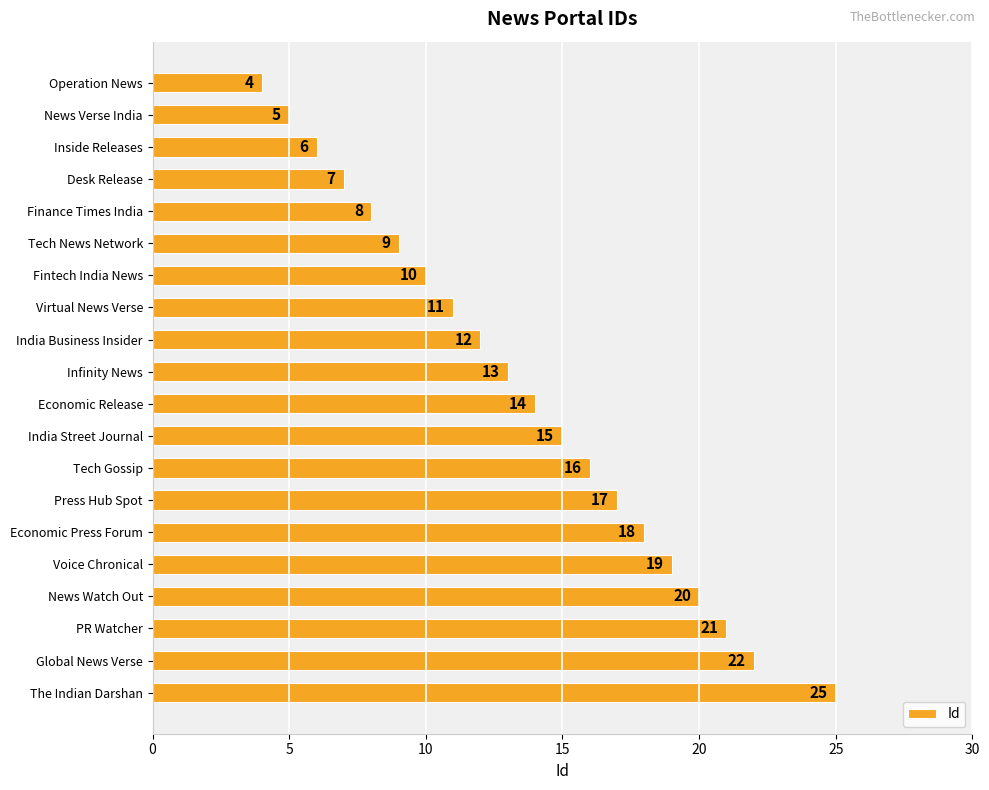

What is the ratio of the value at PR Watcher to the value at Inside Releases?

3.5